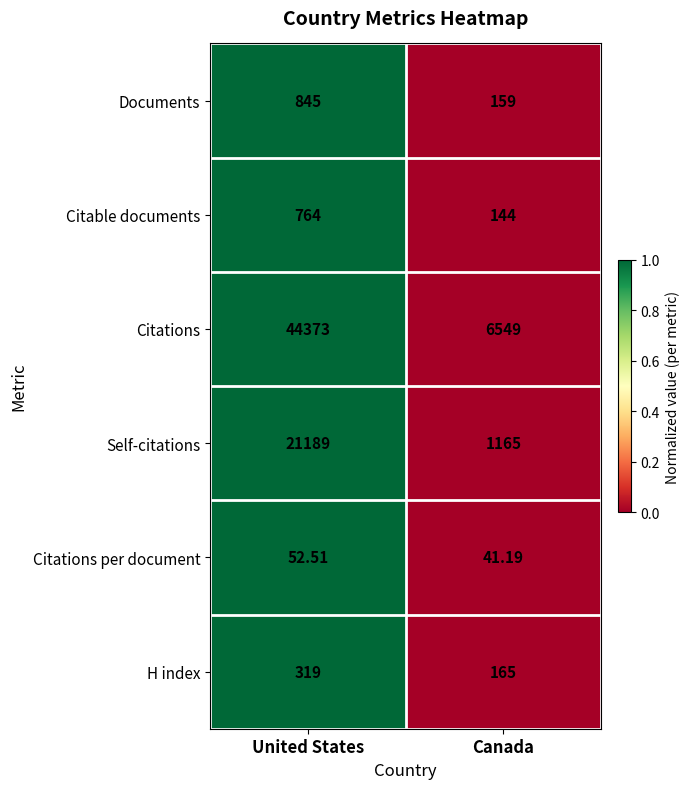

Which category has the lowest value in the Self-citations series?

Canada